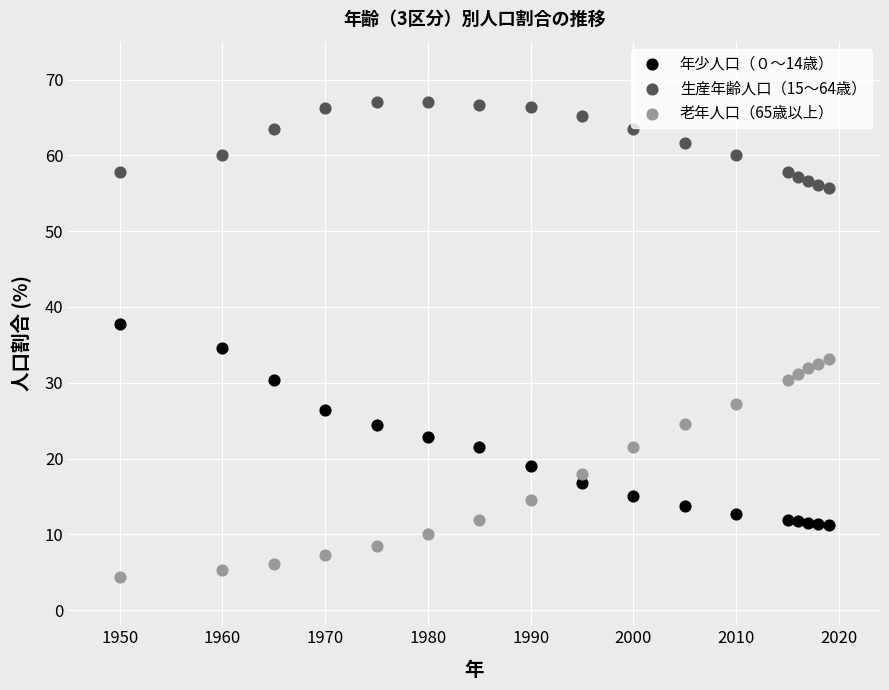

What are all the series names shown in the legend?

年少人口（０～14歳）, 生産年齢人口（15～64歳）, 老年人口（65歳以上）